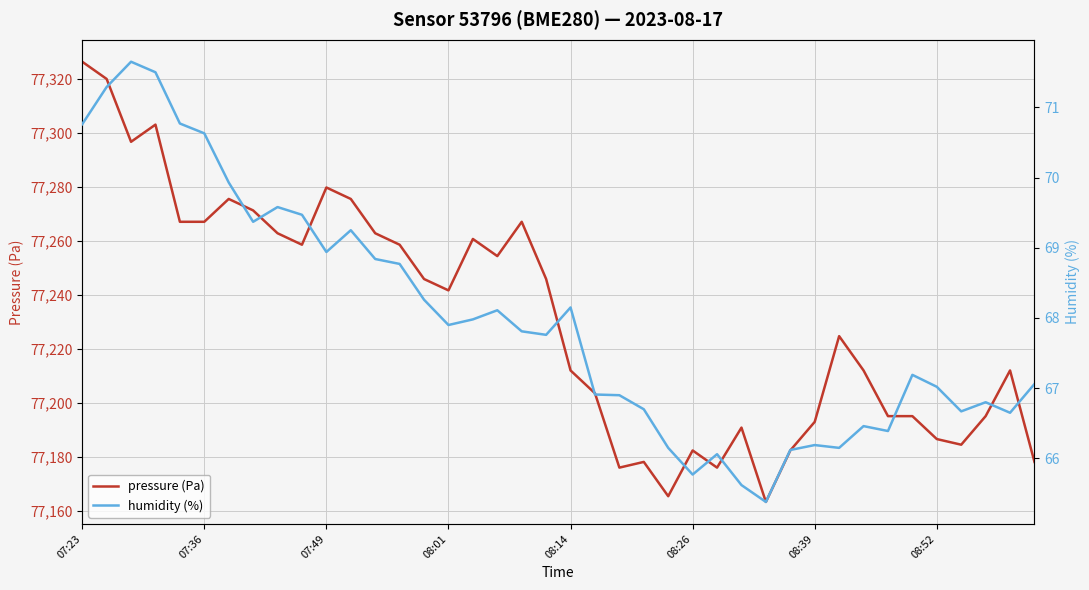

What is the highest value of the pressure (Pa) series?

77326.4